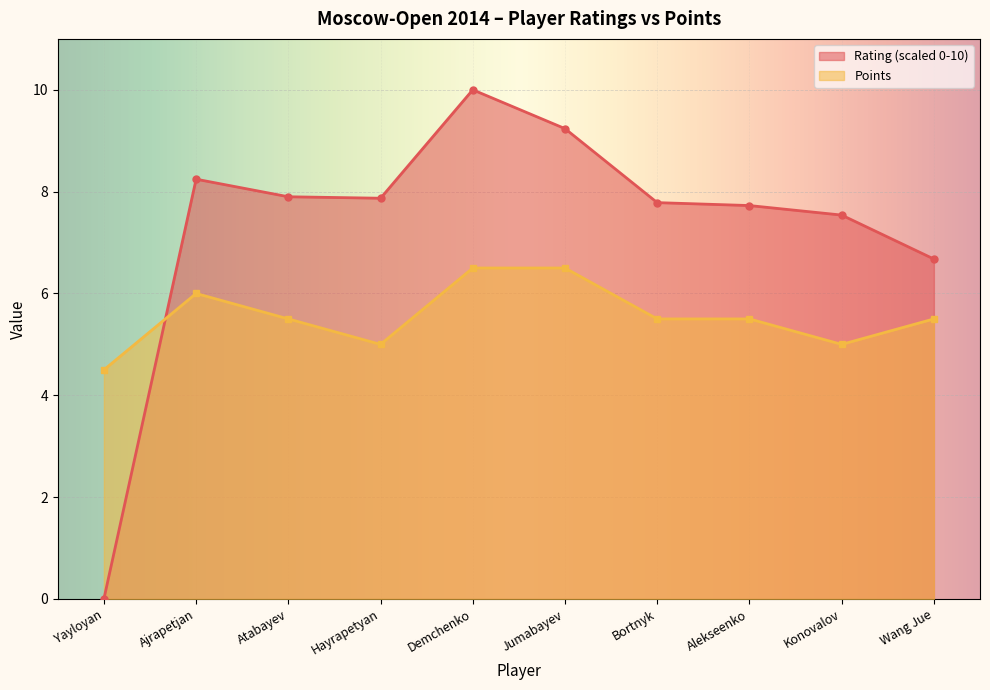

In Points, how many points are higher than both neighbors (excluding endpoints)?

1